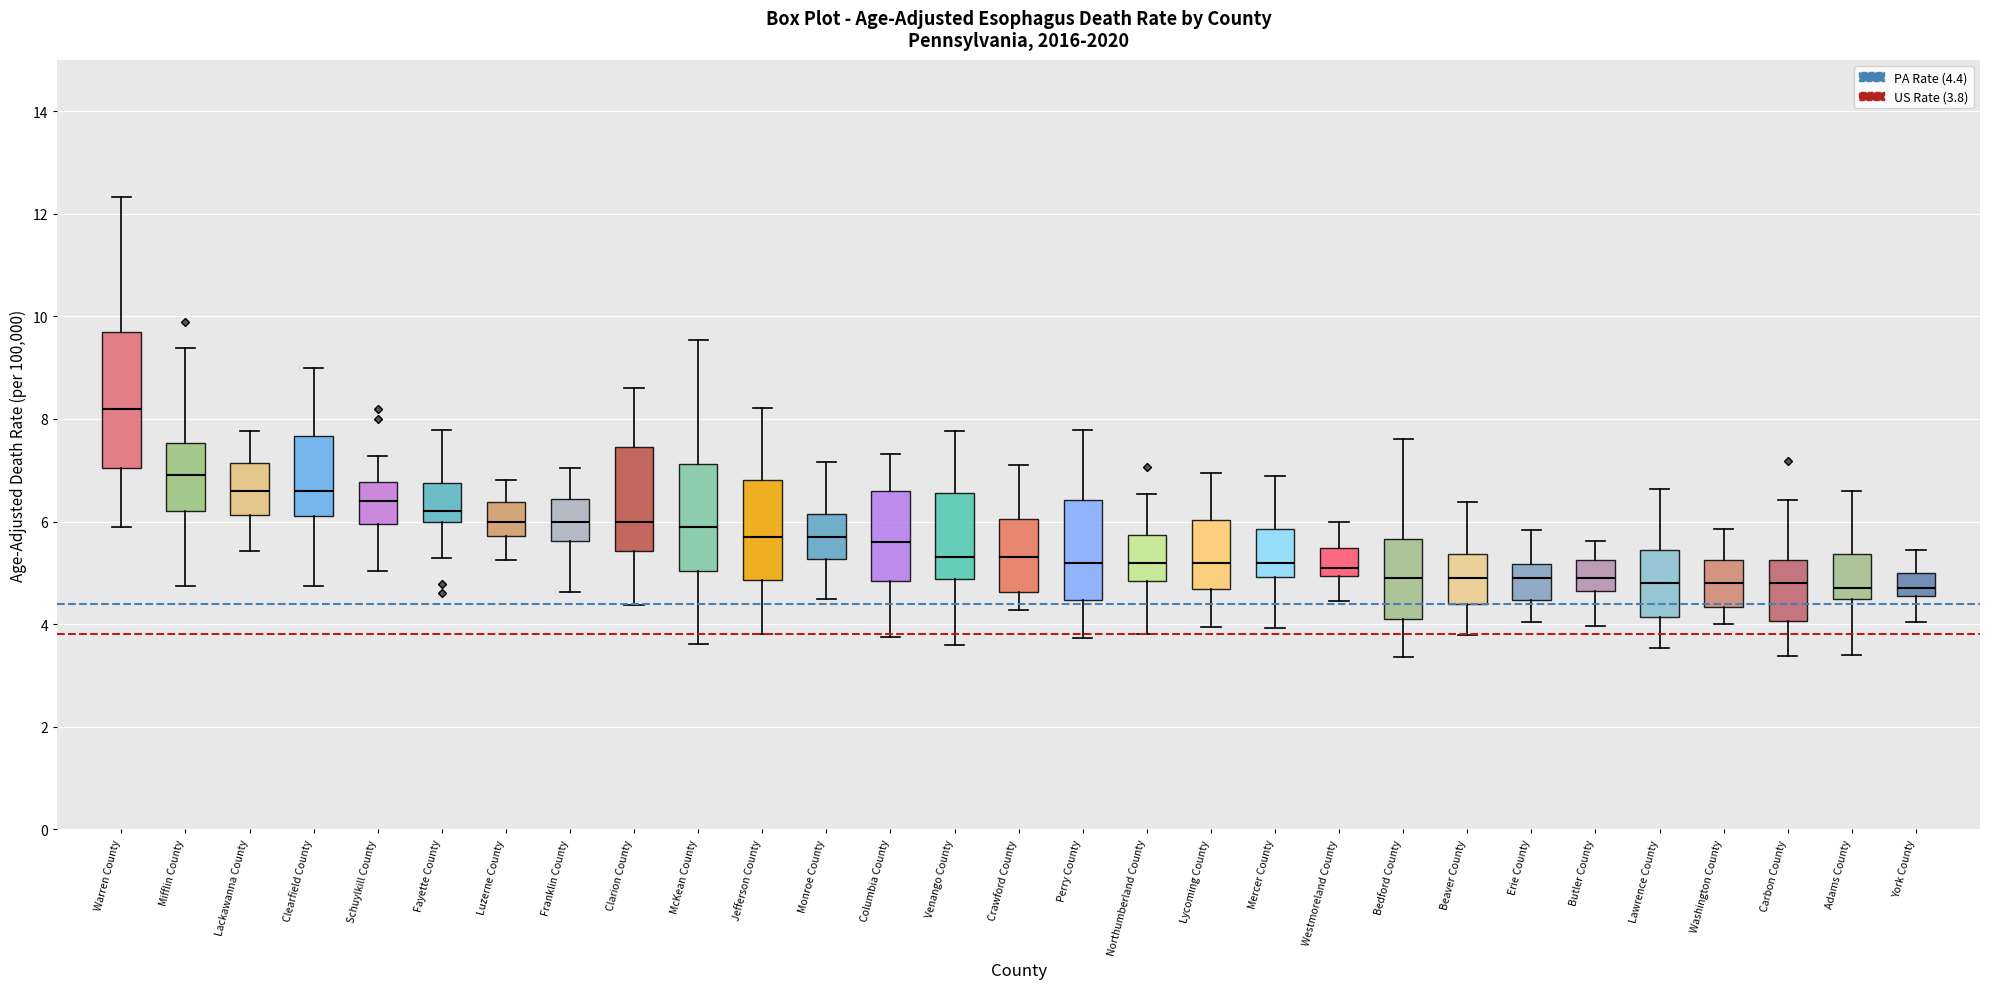

Comparing the boxes themselves (not the whiskers), which one is the tallest?

Warren County